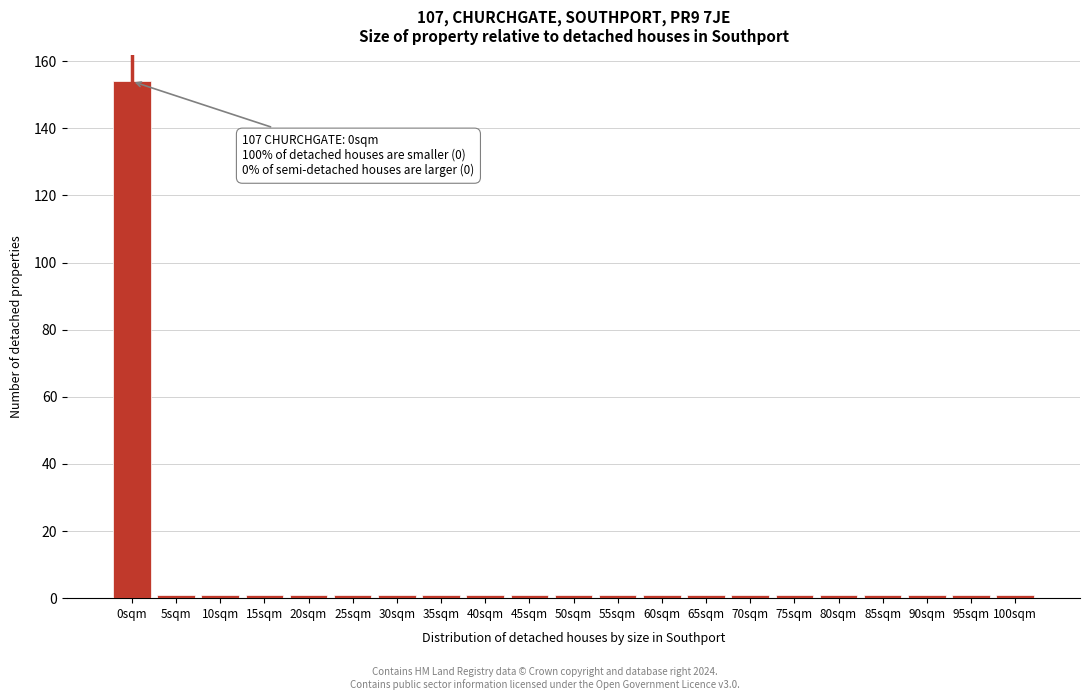

Reading right to left, list all the values displayed in this chart.

1	1	1	1	1	1	1	1	1	1	1	1	1	1	1	1	1	1	1	1	154